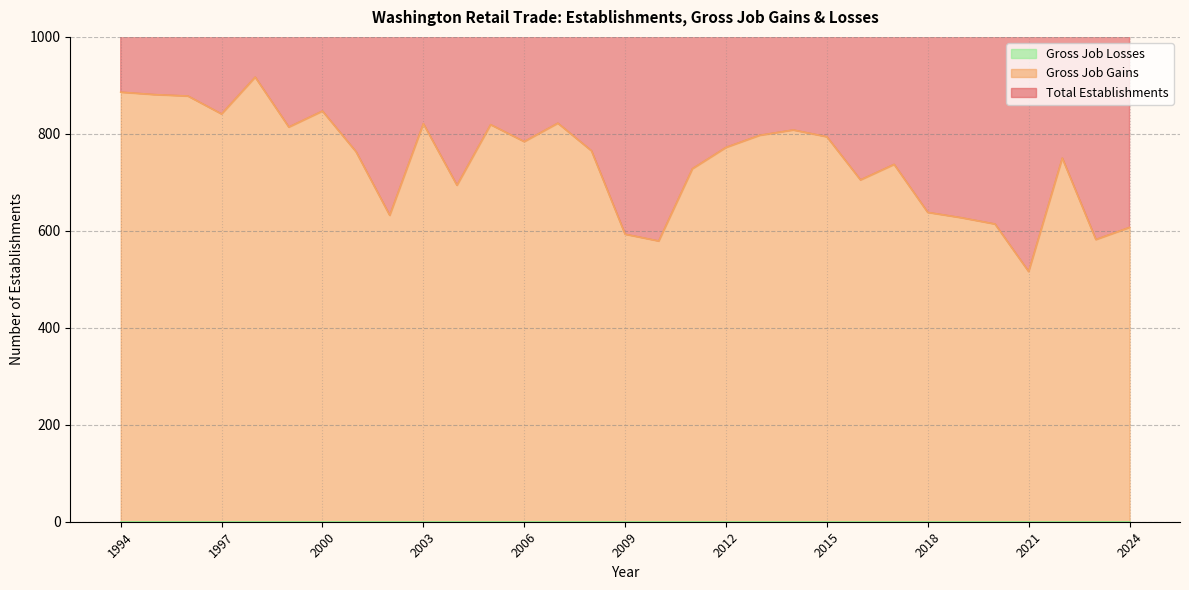

What is the sum of the Total Establishments values at 2000 and 2006?

3262